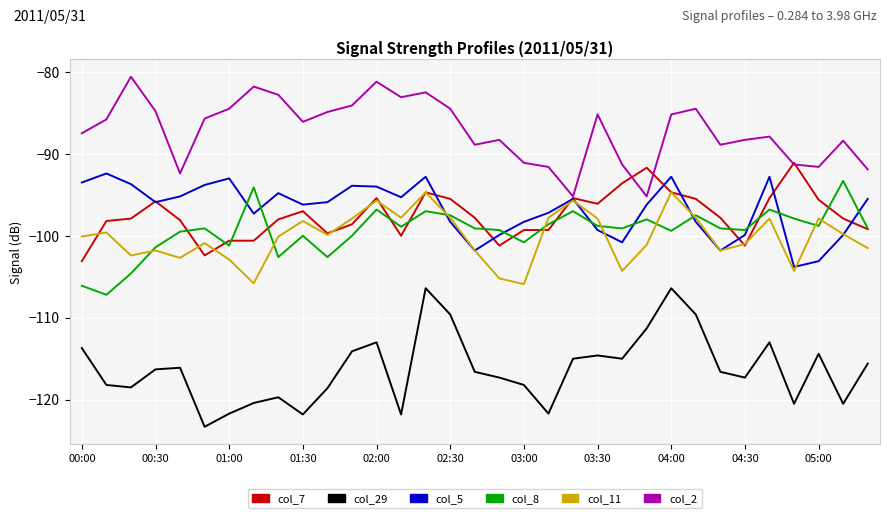

True or false: col_11 and col_29 intersect in this chart.

False